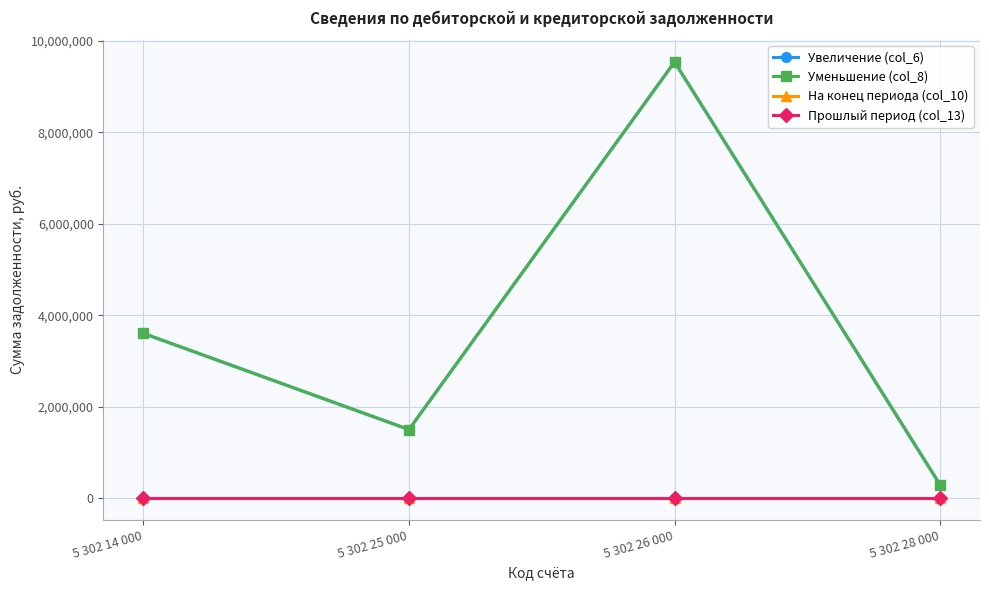

True or false: Прошлый период (col_13) and Уменьшение (col_8) cross at least once.

False